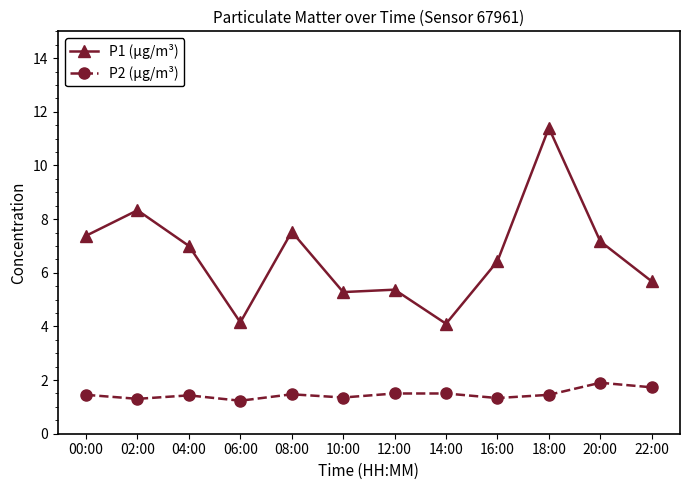

At which category is the sum across all series the highest?

18:00